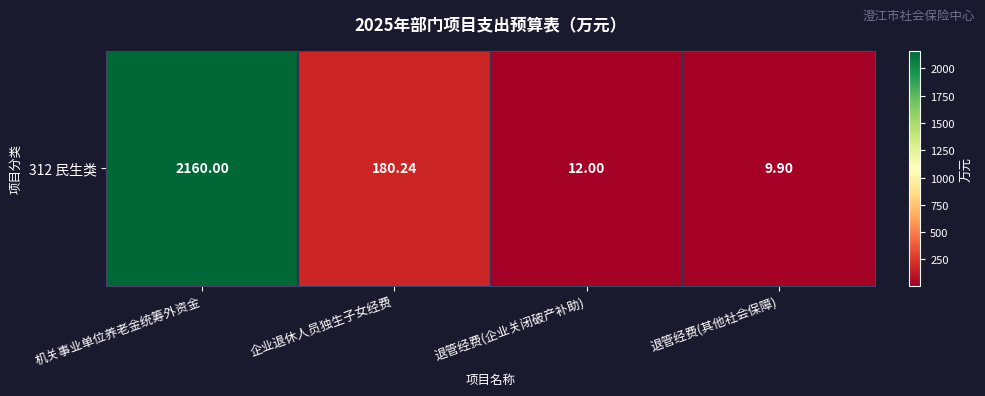

Reading right to left, what are all the values shown in this chart?

9.9	12.0	180.2	2160.0